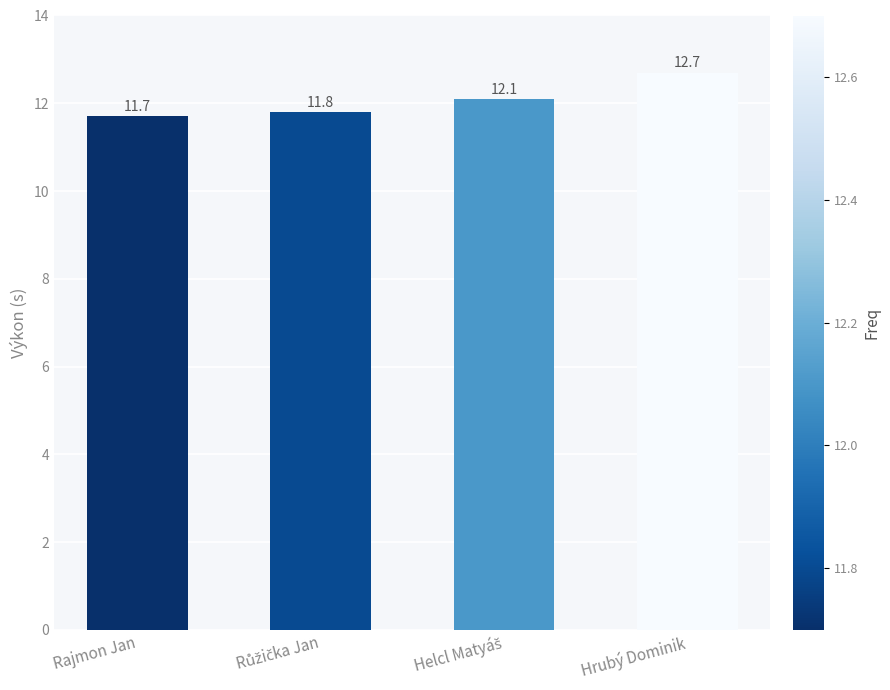

Are the bars horizontal?

No